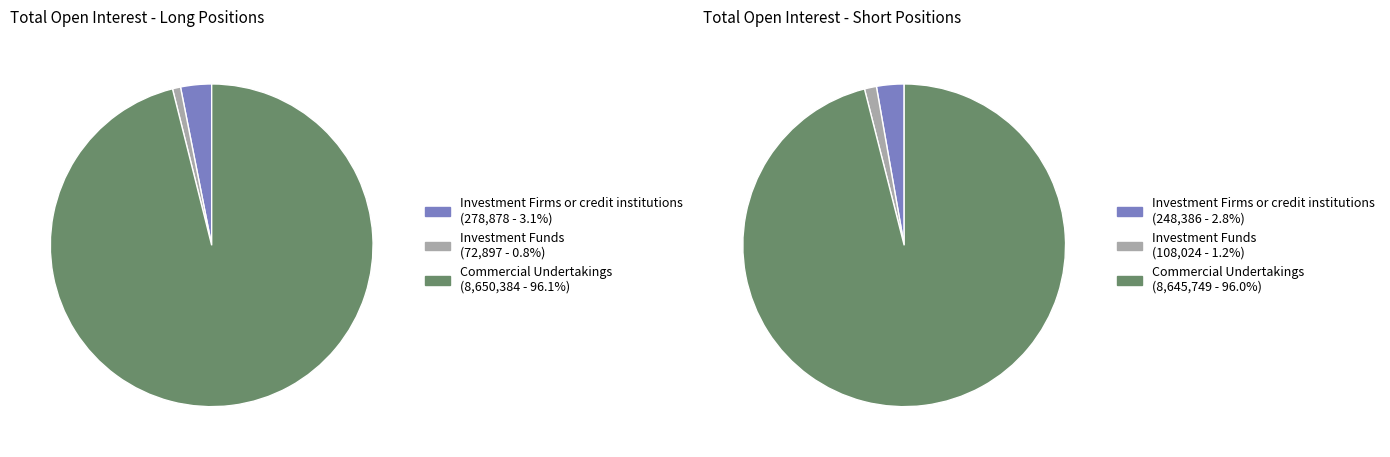

What percentage is the Investment Firms or credit institutions slice, to the nearest percent?

3%